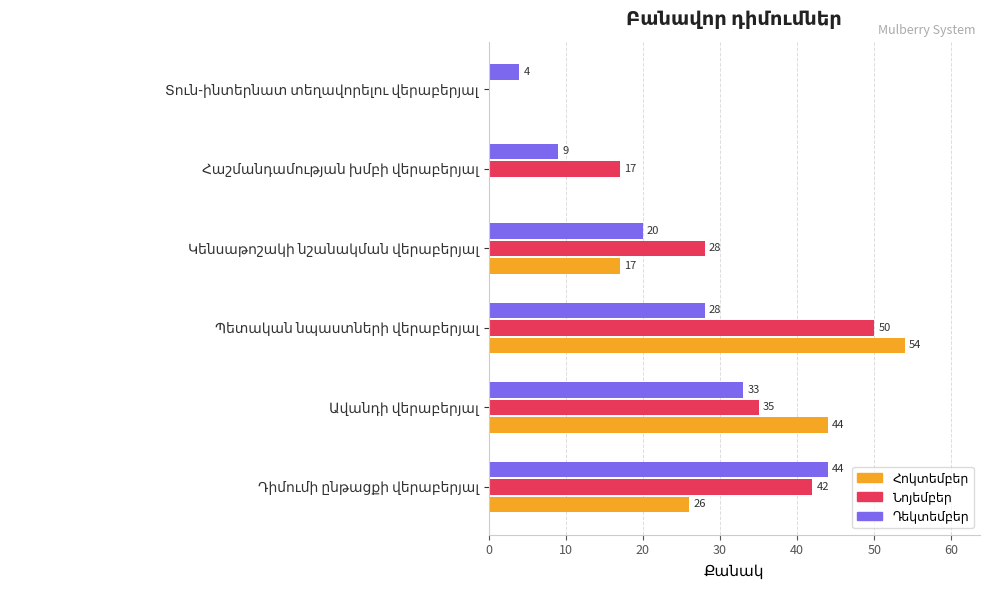

What is the greatest value displayed?

54